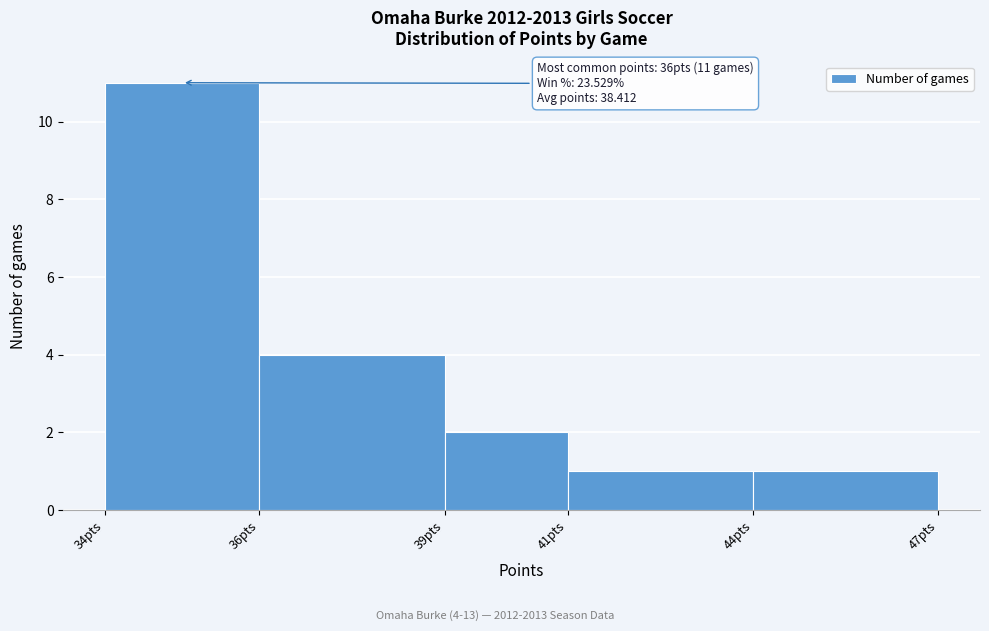

Reading left to right, list all the values displayed in this chart.

34pts=11	36pts=4	39pts=2	41pts=1	44pts=1